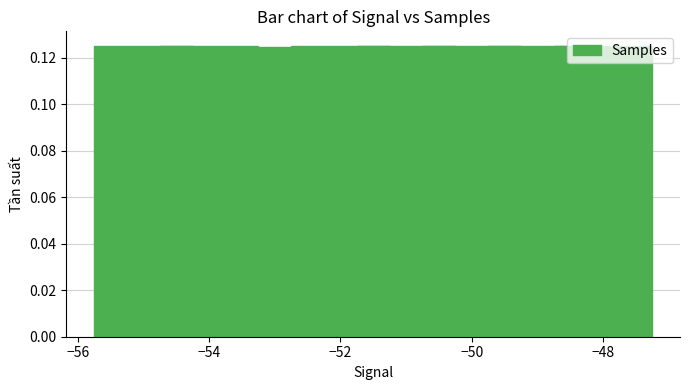

Count the values in the range 0 to 1.

8